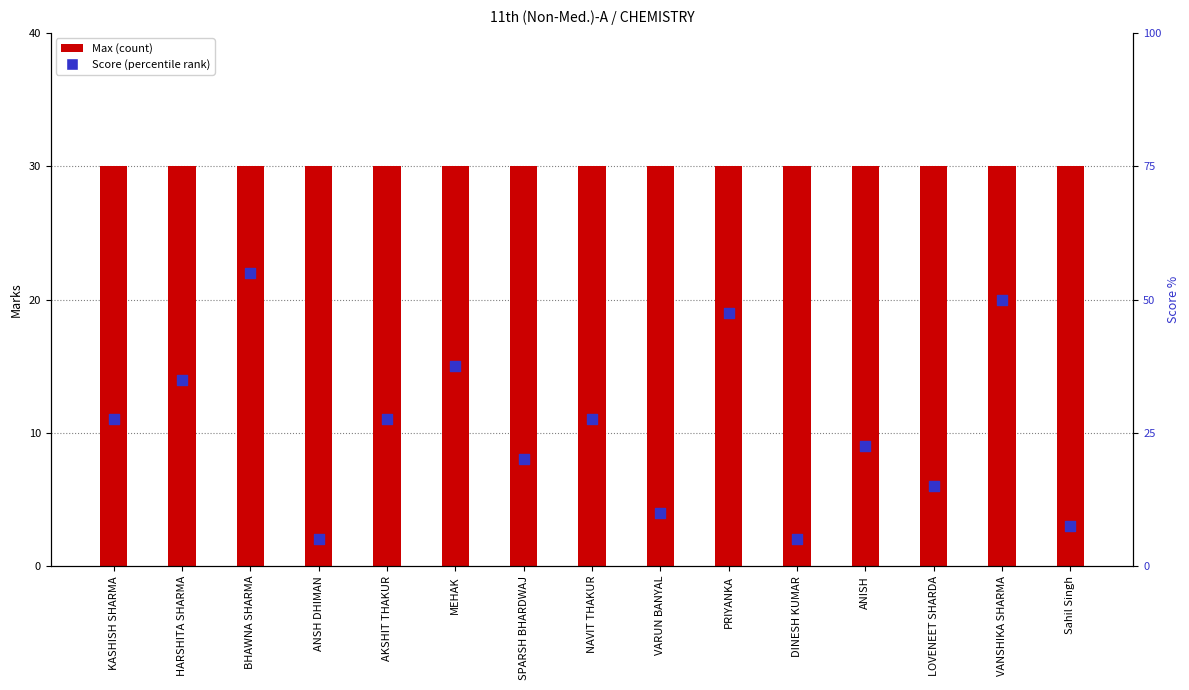

Is the value of Max at Sahil Singh greater than the value of Score at ANSH DHIMAN?

Yes